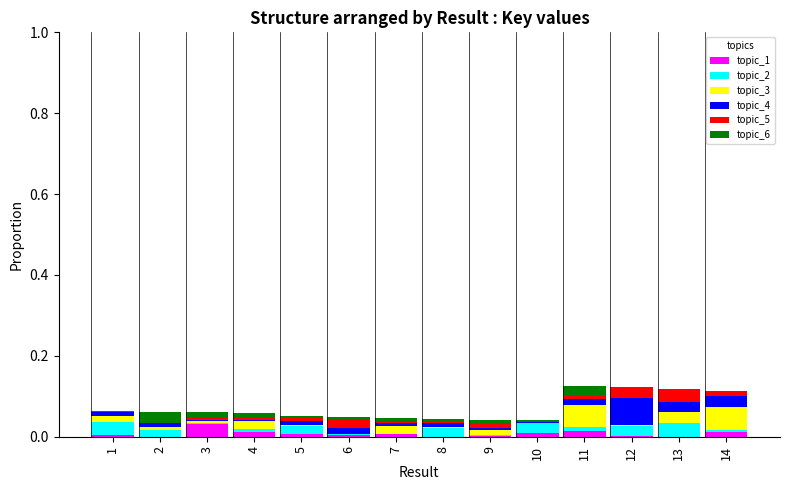

What are all the series names shown in the legend?

topic_1, topic_2, topic_3, topic_4, topic_5, topic_6